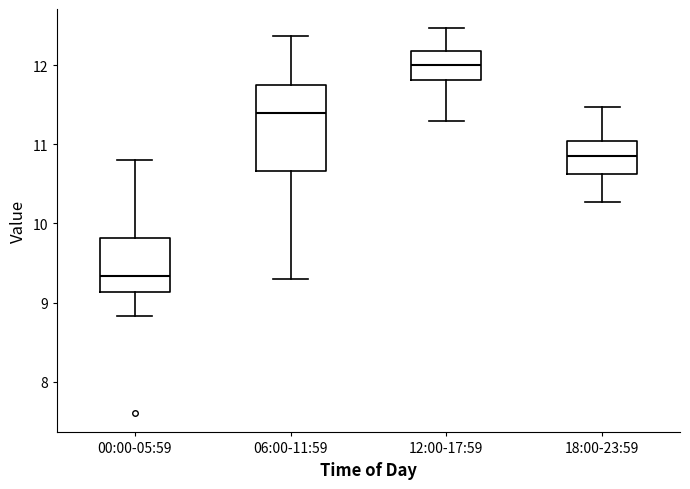

Reading left to right, transcribe this box plot: for each box, give where its median line is, the range the box spans, and where its two whiskers end, as read against the y-axis. The values are not printed on the chart, so give them approximately, as read against the axis.

00:00-05:59: median 9.3, box 9.1 to 9.8, whiskers 8.8 to 10.8
06:00-11:59: median 11.4, box 10.7 to 11.8, whiskers 9.3 to 12.4
12:00-17:59: median 12.0, box 11.8 to 12.2, whiskers 11.3 to 12.5
18:00-23:59: median 10.9, box 10.6 to 11.0, whiskers 10.3 to 11.5